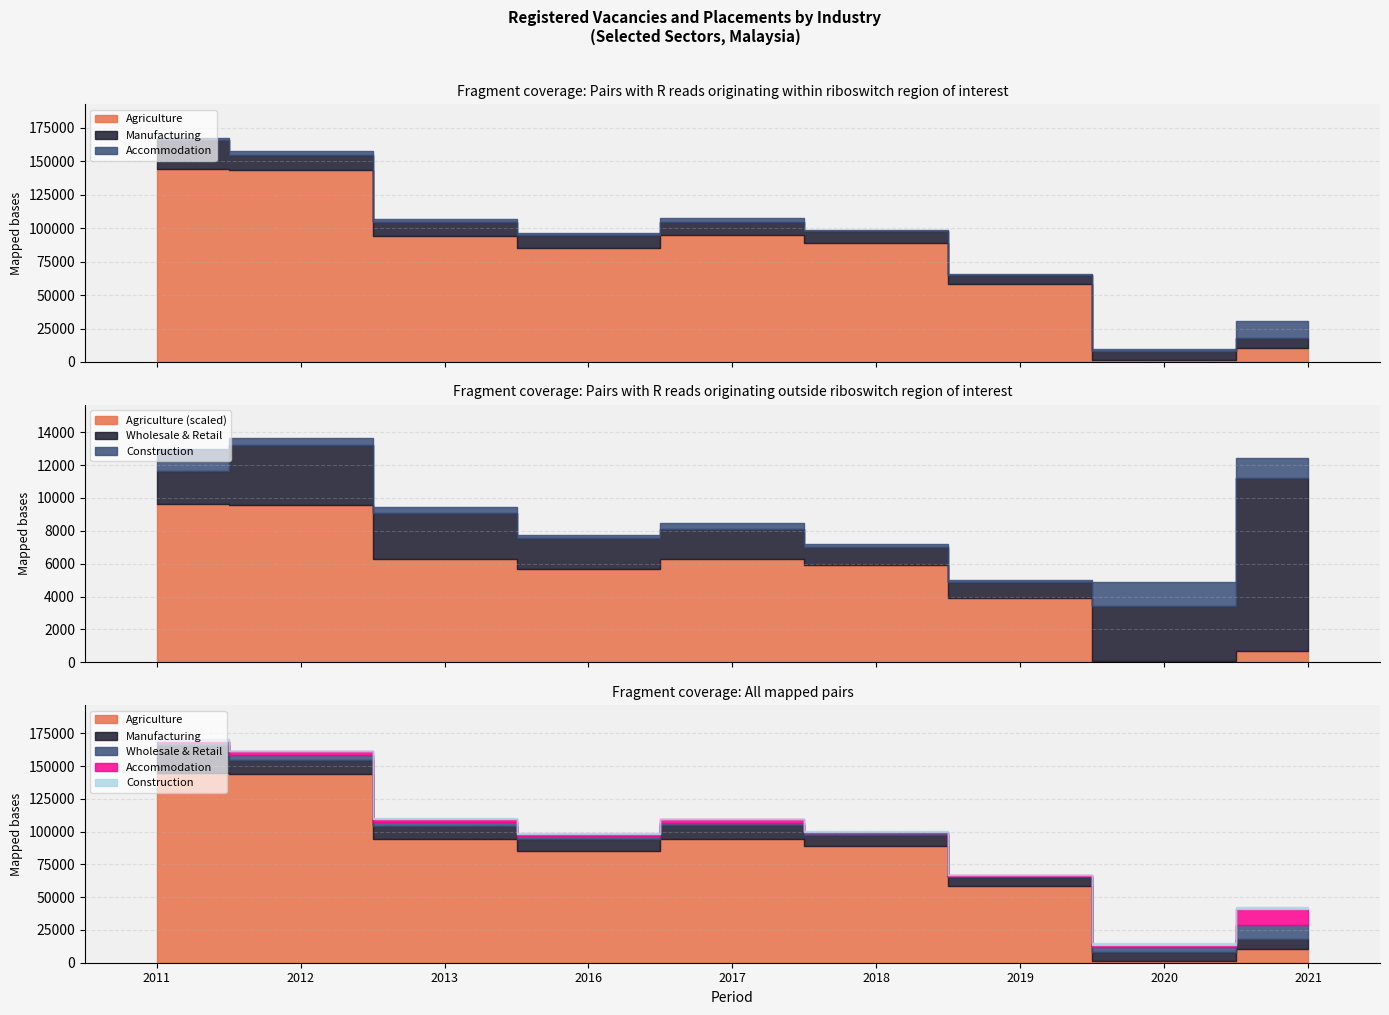

At which category does the chart reach its peak across all series?

2011